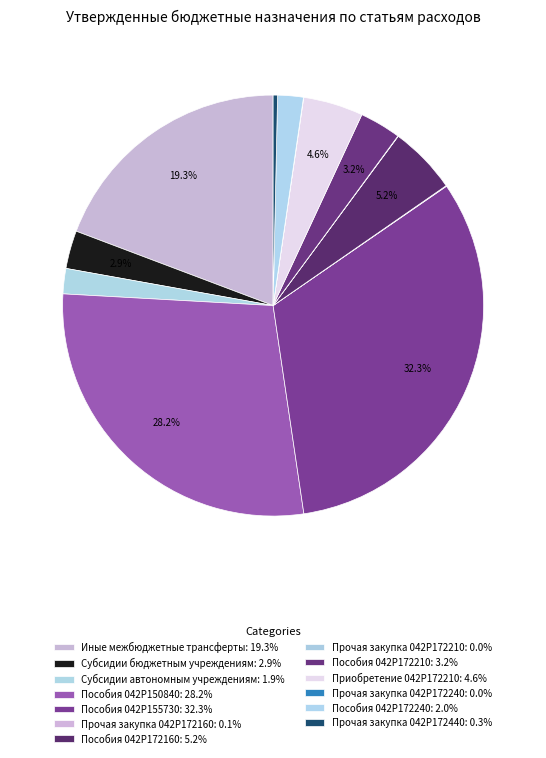

To the nearest percent, what is the average slice percentage?

8%